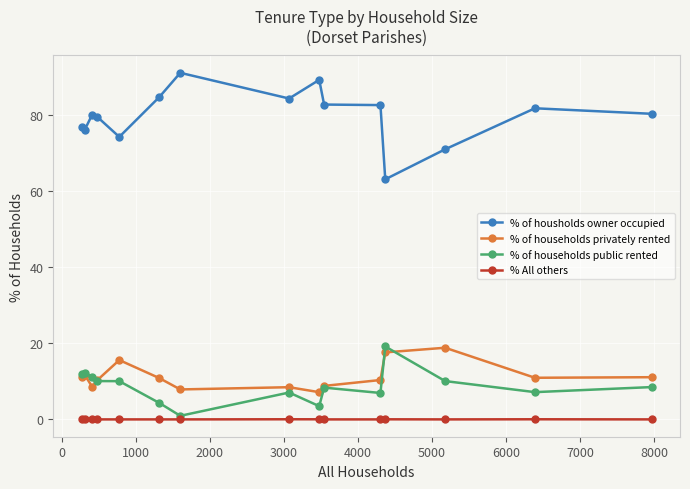

Which series has the widest spread of values?

% of housholds owner occupied